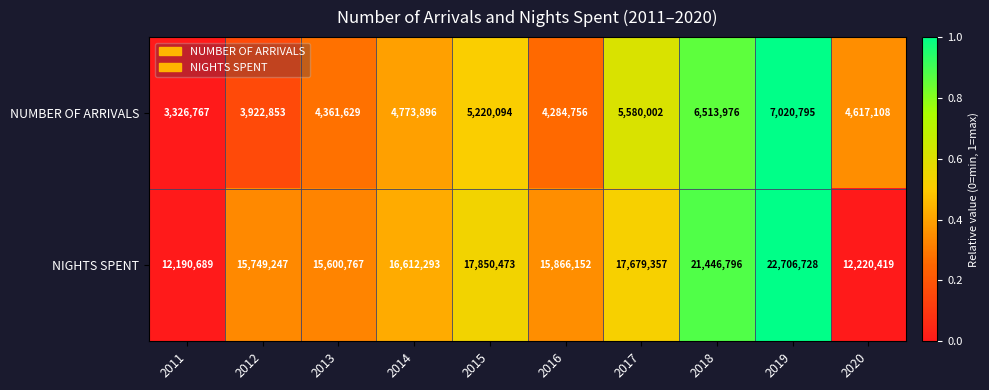

Is it true that NIGHTS SPENT equals 15866152 at 2016?

True